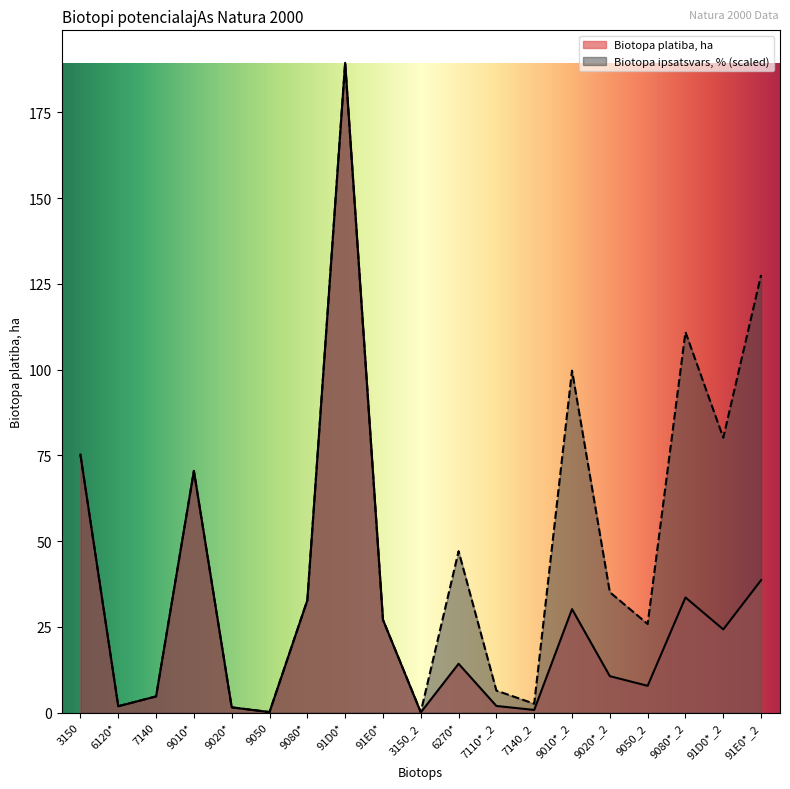

What position from the left is 91E0*_2?

19